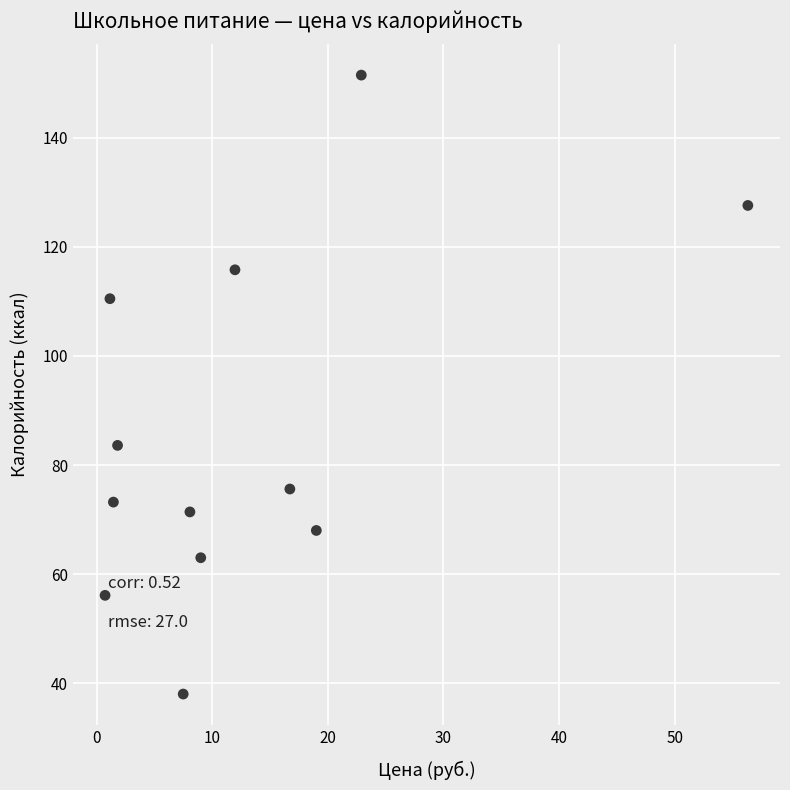

What Y value in the scatter plot is closest to 94?

83.6